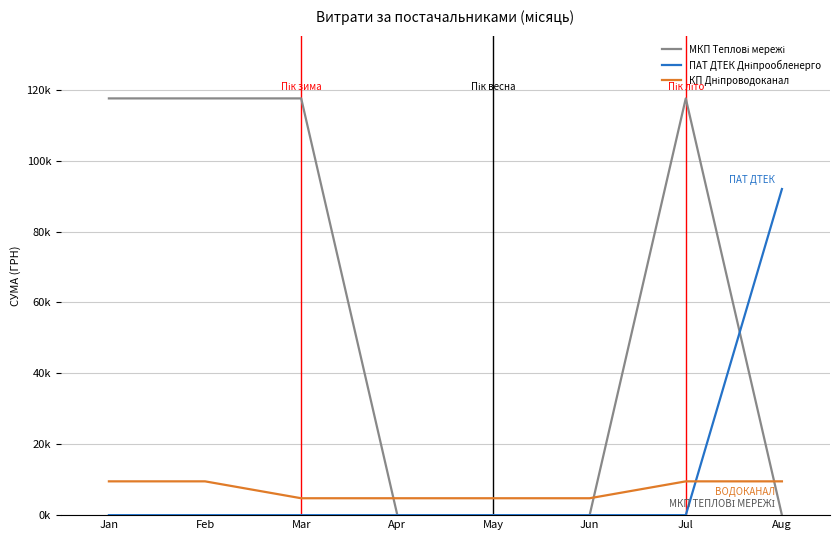

Which series has the largest total across all categories?

МКП Теплові мережі